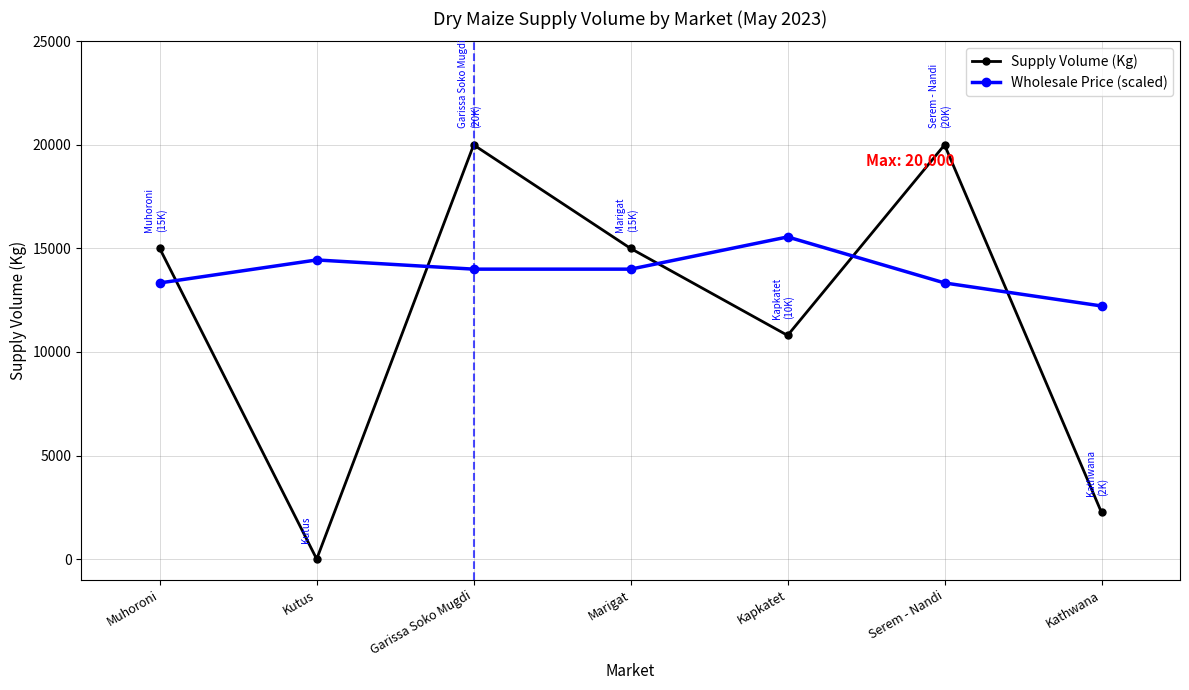

Is the value of Wholesale Price (scaled) at Marigat greater than the value of Supply Volume (Kg) at Muhoroni?

No